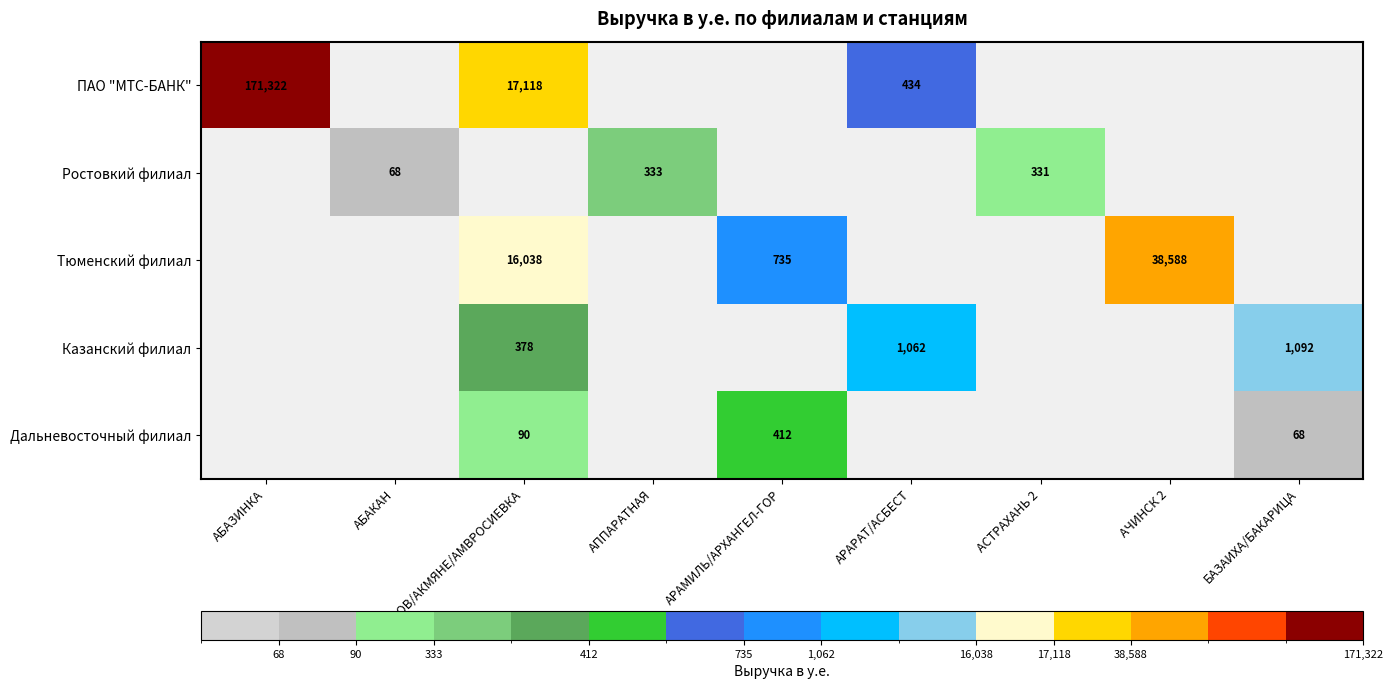

What is the difference between the highest and lowest values at АЗОВ/АКМЯНЕ/АМВРОСИЕВКА?

17028.0